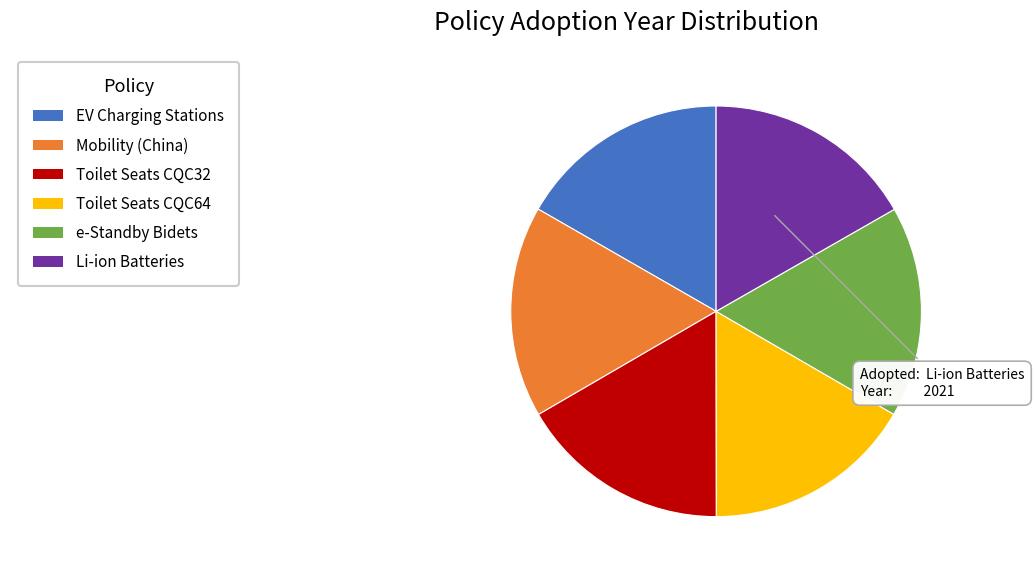

Does any single category account for the majority?

No